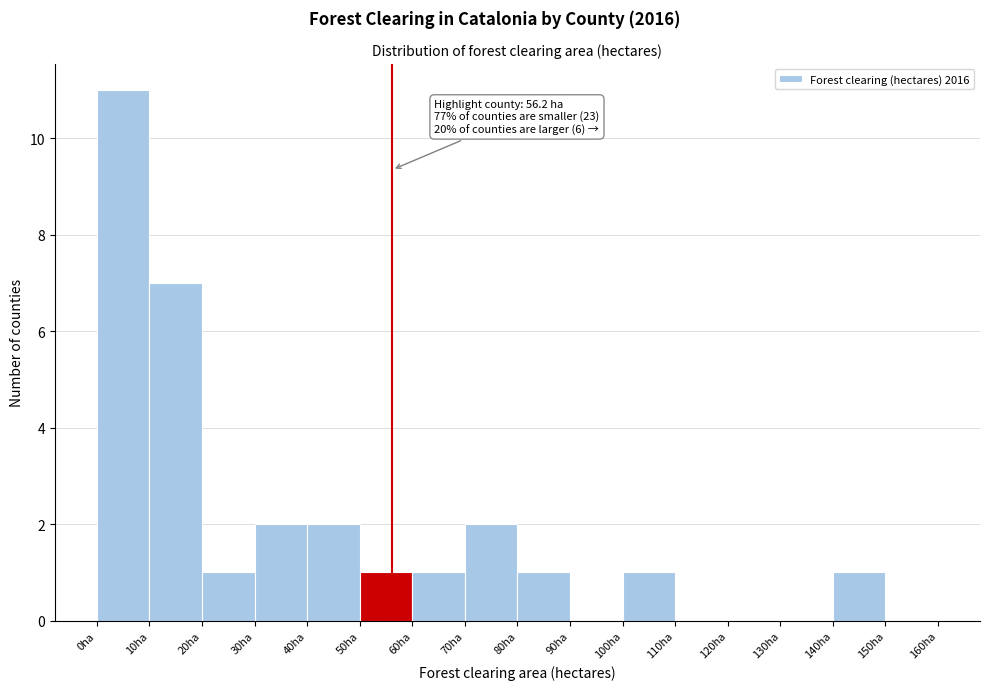

Which range on the x-axis has the tallest bar?

0 to 10